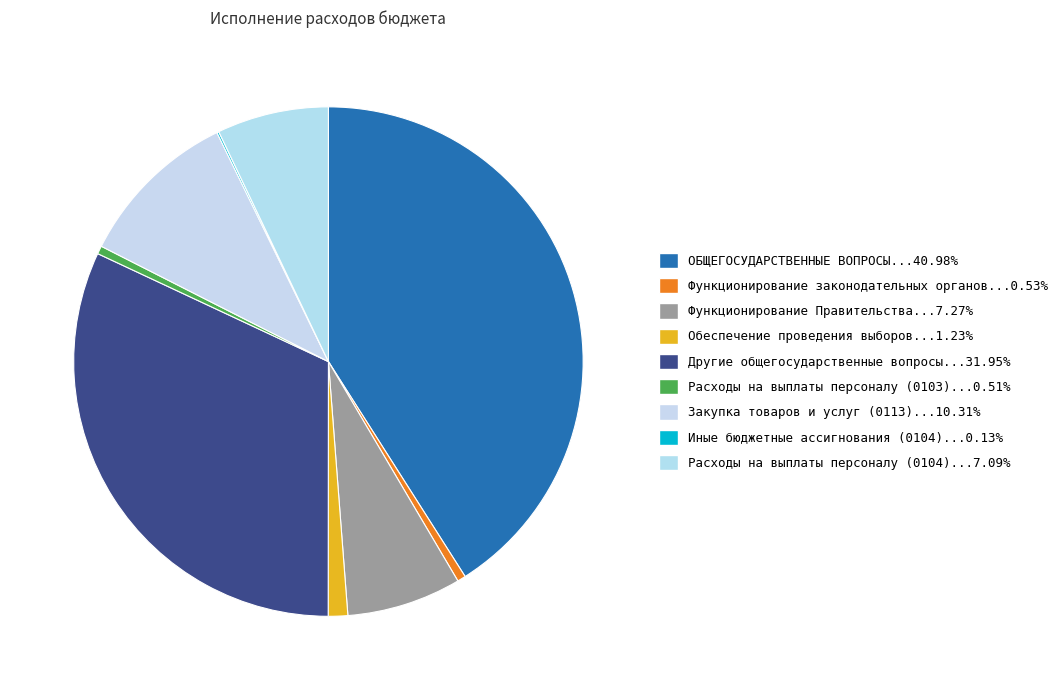

Rank the categories by value from lowest to highest.

Иные бюджетные ассигнования (0104), Расходы на выплаты персоналу (0103), Функционирование законодательных органов, Обеспечение проведения выборов, Расходы на выплаты персоналу (0104), Функционирование Правительства, Закупка товаров и услуг (0113), Другие общегосударственные вопросы, ОБЩЕГОСУДАРСТВЕННЫЕ ВОПРОСЫ